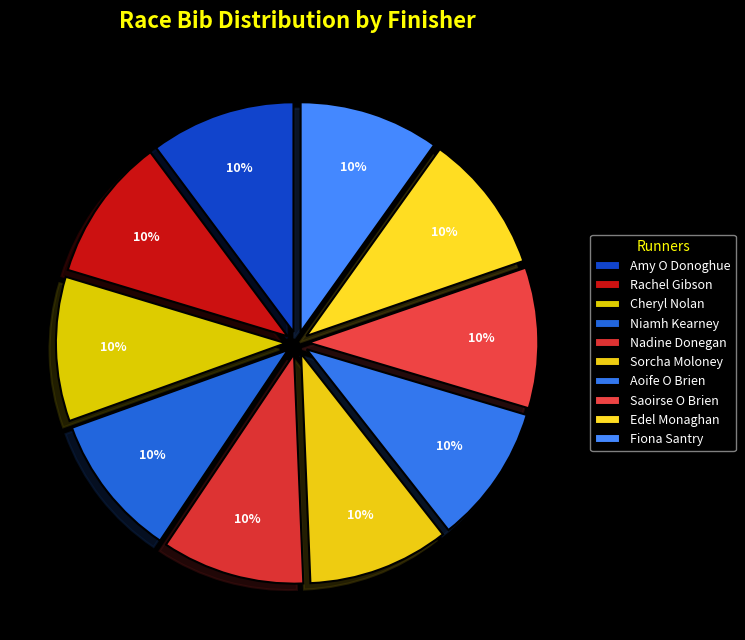

Is there a majority slice in this chart?

No